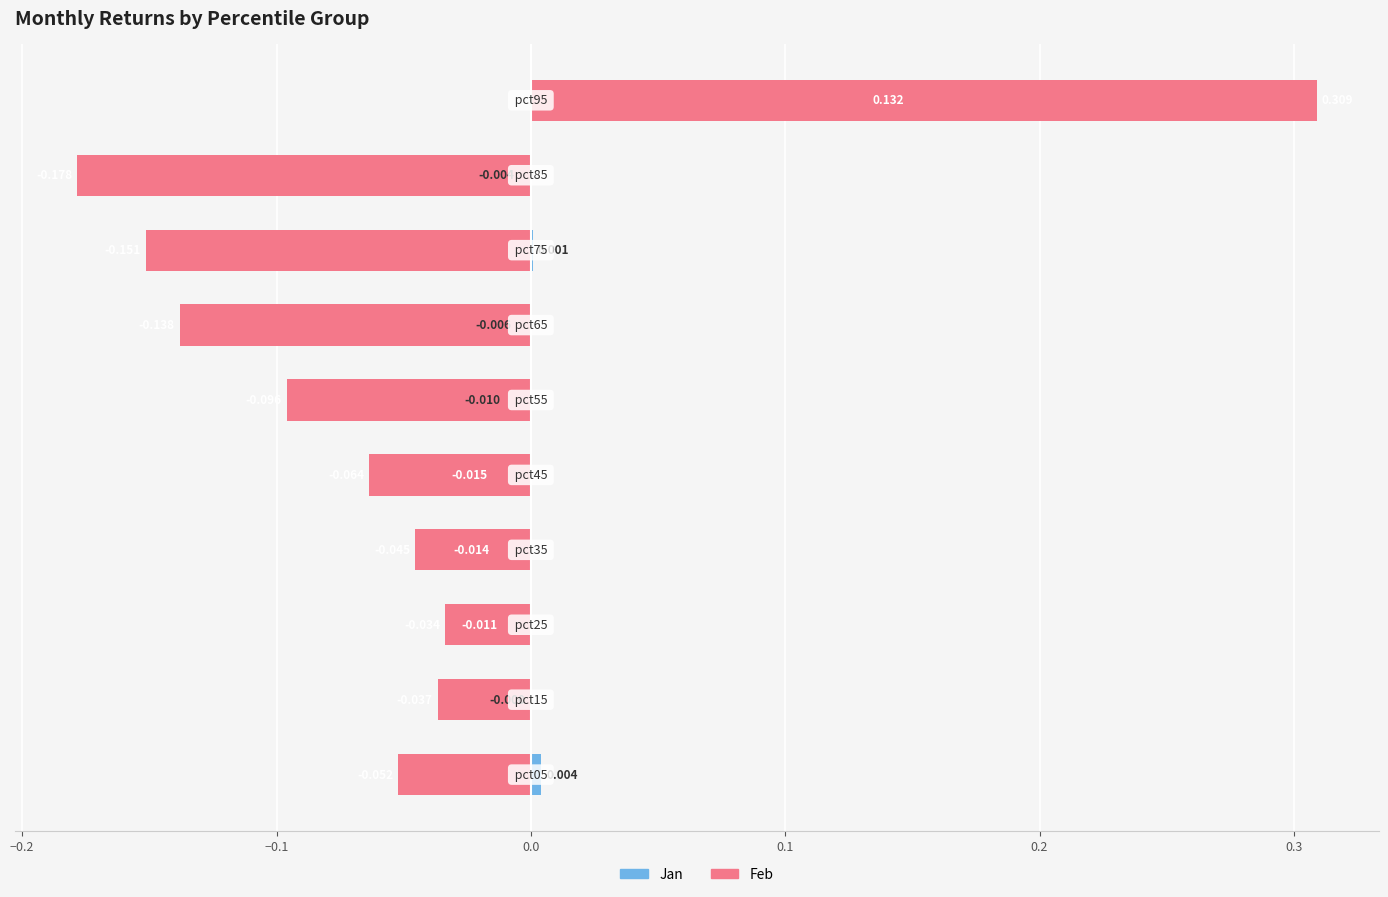

What is the maximum value for Feb?

0.3